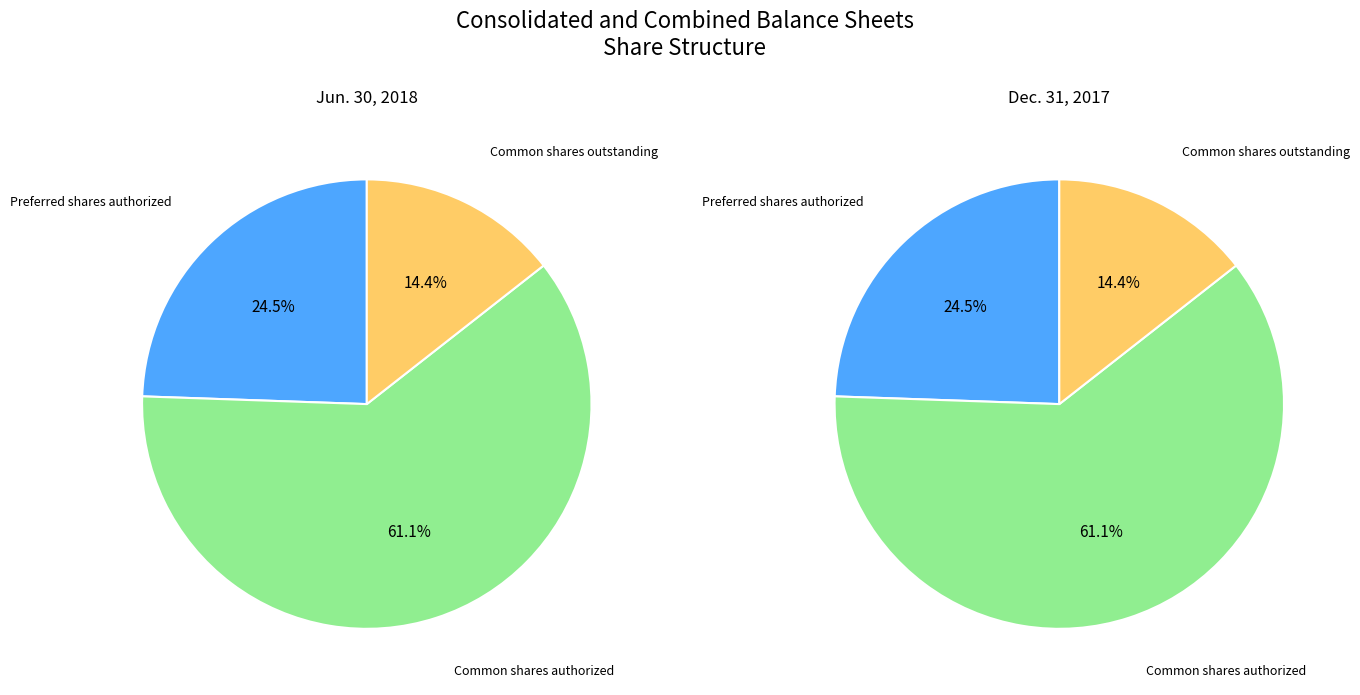

The Common shares outstanding slice represents 6% of the pie. True or false?

False